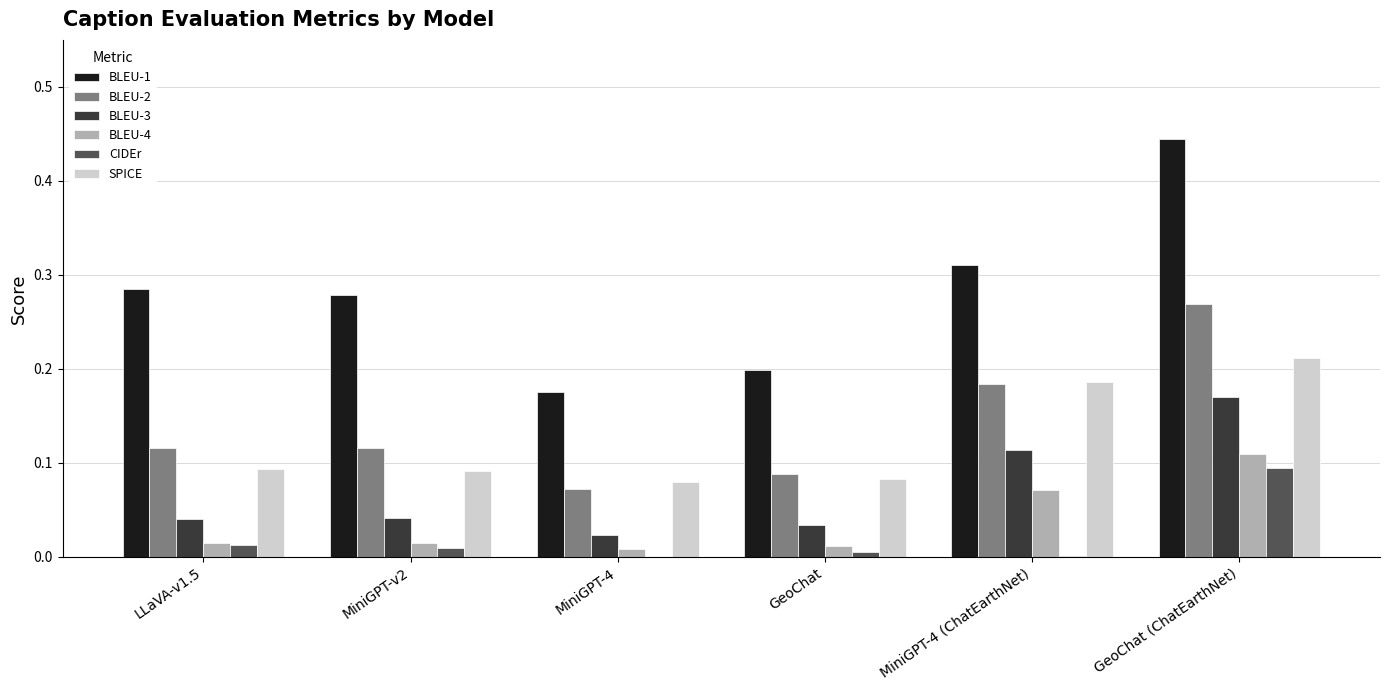

Is it true that CIDEr equals 0.0 at MiniGPT-v2?

True